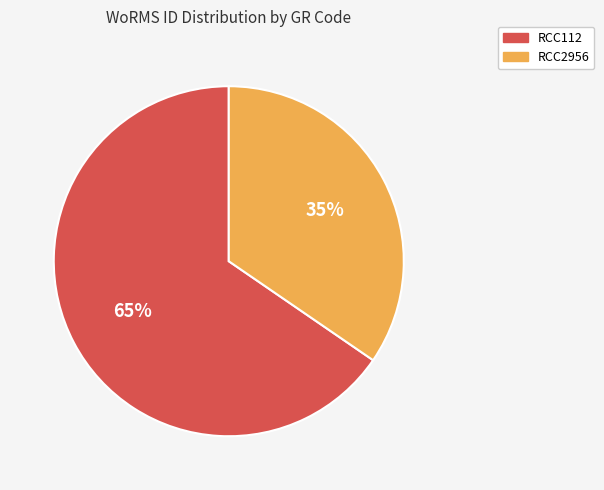

Combined, do RCC2956 and RCC112 account for over 50%?

Yes